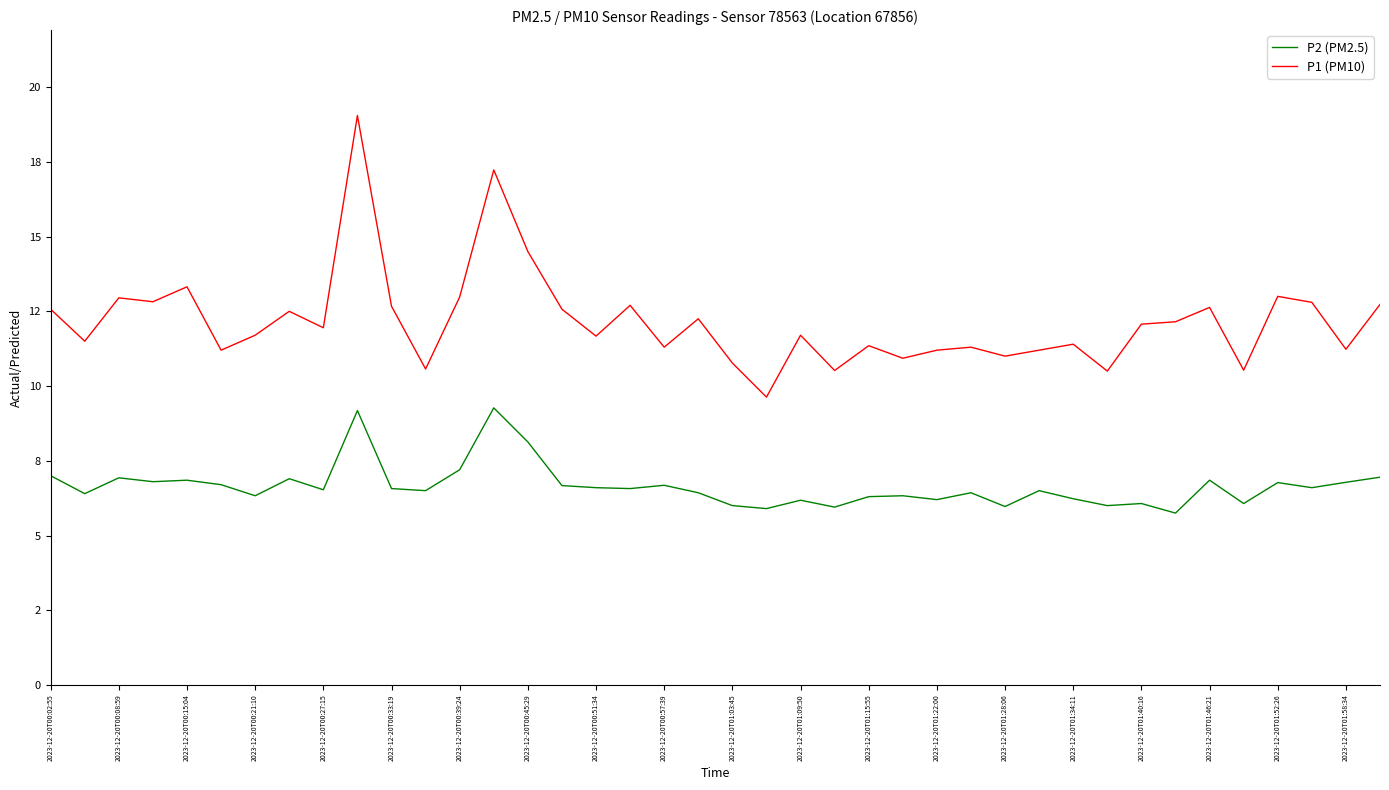

What are all the series names shown in the legend?

P2 (PM2.5), P1 (PM10)